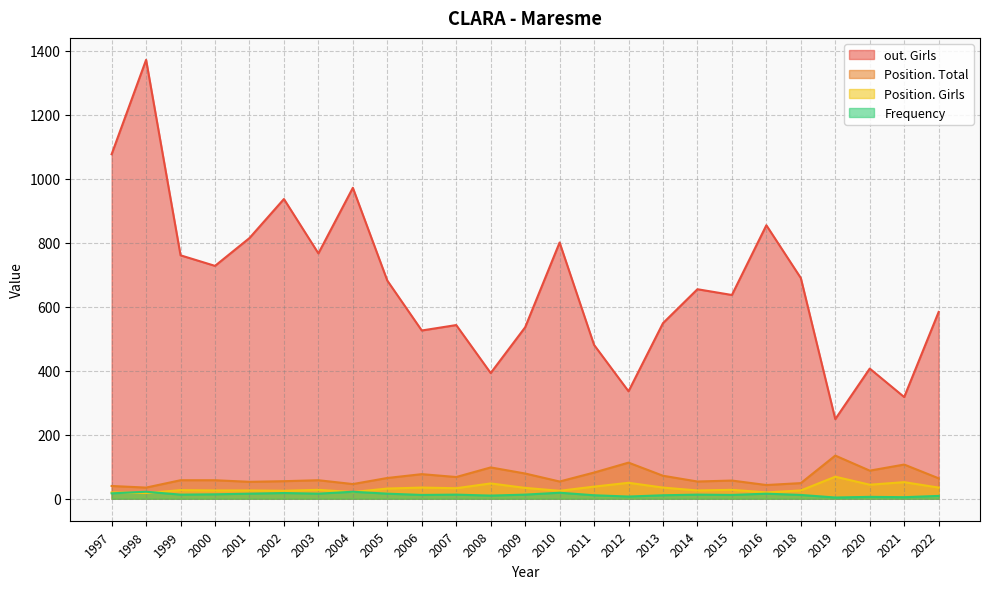

Reading right to left, extract all data points from this chart.

Position. Girls: 2022=35	2021=52	2020=44	2019=69	2018=26	2016=20	2015=28	2014=26	2013=35	2012=50	2011=38	2010=25	2009=34	2008=48	2007=33	2006=35	2005=32	2004=21	2003=28	2002=25	2001=26	2000=26	1999=27	1998=18	1997=20
Position. Total: 2022=64	2021=107	2020=88	2019=135	2018=49	2016=43	2015=57	2014=54	2013=72	2012=113	2011=82	2010=54	2009=79	2008=98	2007=68	2006=77	2005=65	2004=46	2003=58	2002=55	2001=53	2000=58	1999=58	1998=35	1997=40
Frequency: 2022=9	2021=5	2020=6	2019=4	2018=12	2016=16	2015=12	2014=13	2013=11	2012=7	2011=11	2010=19	2009=13	2008=10	2007=13	2006=12	2005=16	2004=22	2003=16	2002=18	2001=16	2000=14	1999=13	1998=22	1997=17
out. Girls: 2022=584	2021=318	2020=407	2019=249	2018=690	2016=855	2015=637	2014=655	2013=549	2012=336	2011=481	2010=801	2009=536	2008=393	2007=543	2006=526	2005=682	2004=972	2003=767	2002=937	2001=815	2000=728	1999=761	1998=1372	1997=1077